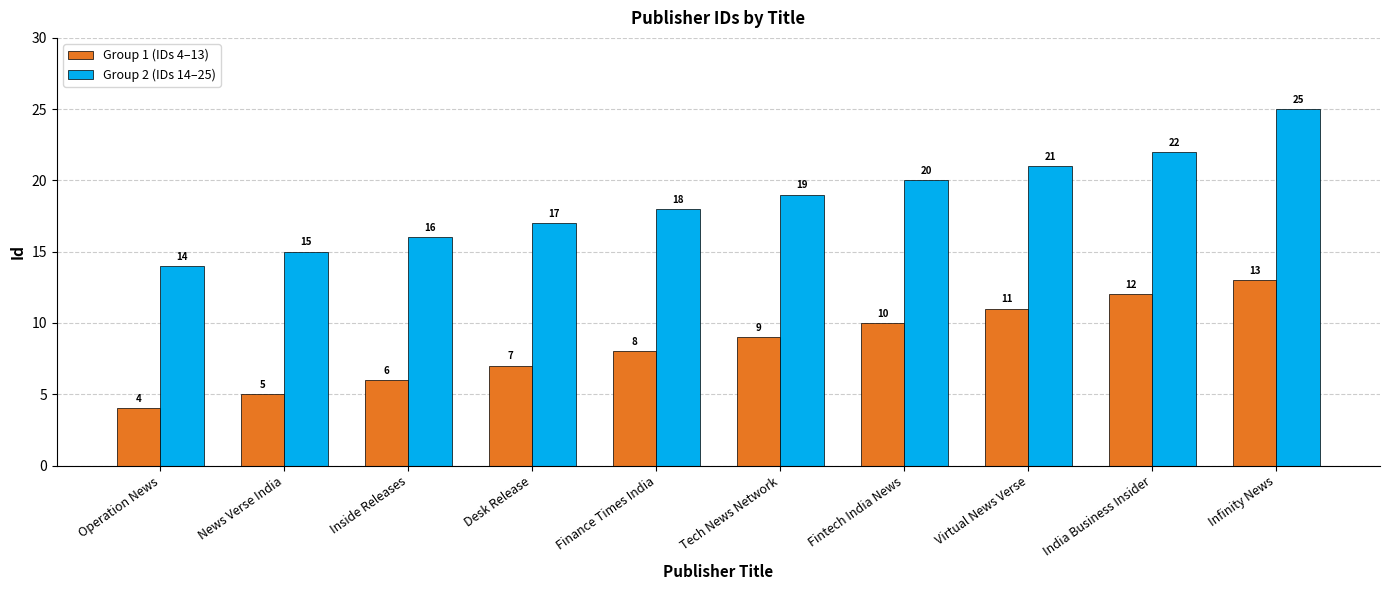

Are the bars grouped side by side (vs. stacked)?

Yes